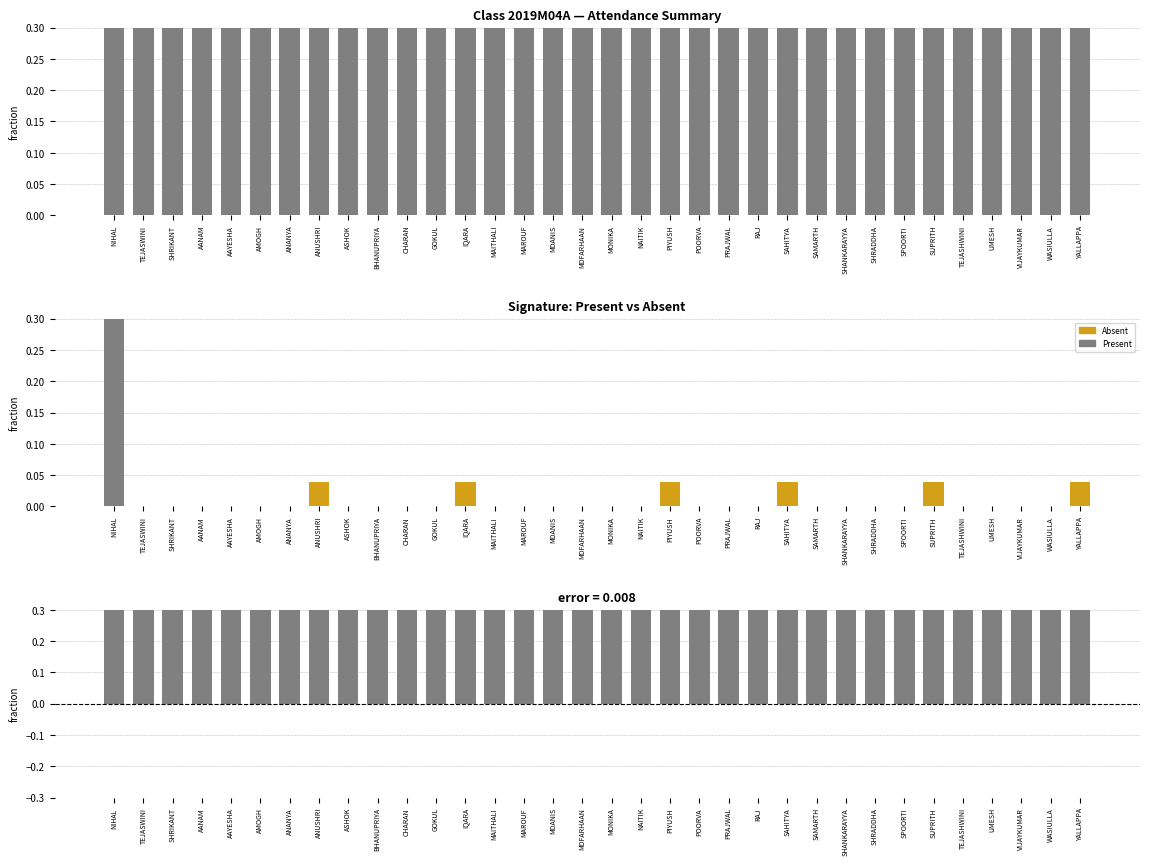

At which category does the chart reach its minimum across all series?

NIHAL